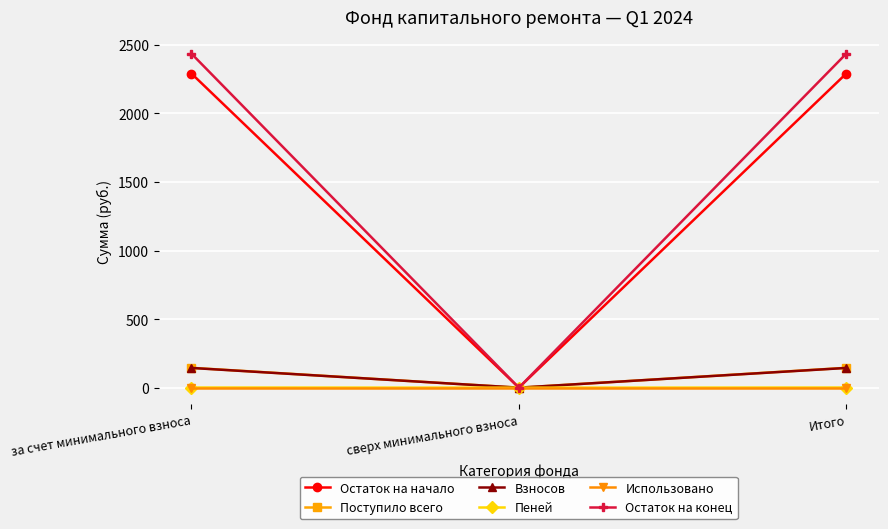

What are all the series names shown in the legend?

Остаток на начало, Поступило всего, Взносов, Пеней, Использовано, Остаток на конец